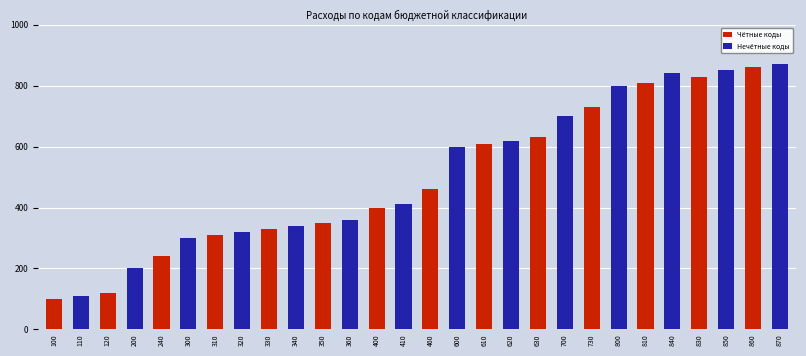

What is the difference between the maximum and minimum values in the Чётные коды series?

860